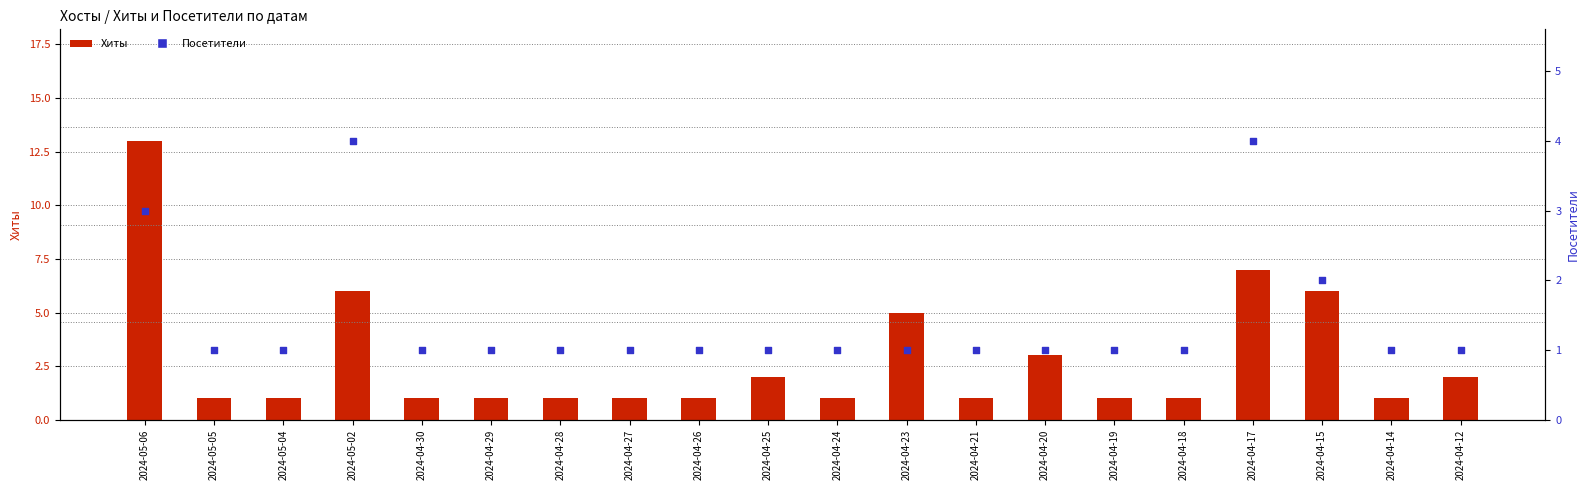

Which series has the widest spread of Y values?

Хиты